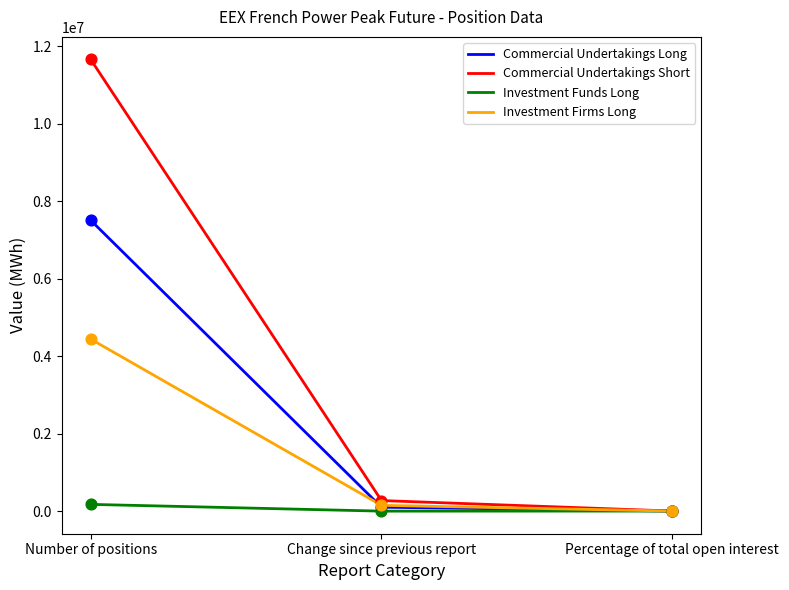

Is the value of Investment Firms Long at Percentage of total open interest greater than the value of Commercial Undertakings Short at Number of positions?

No